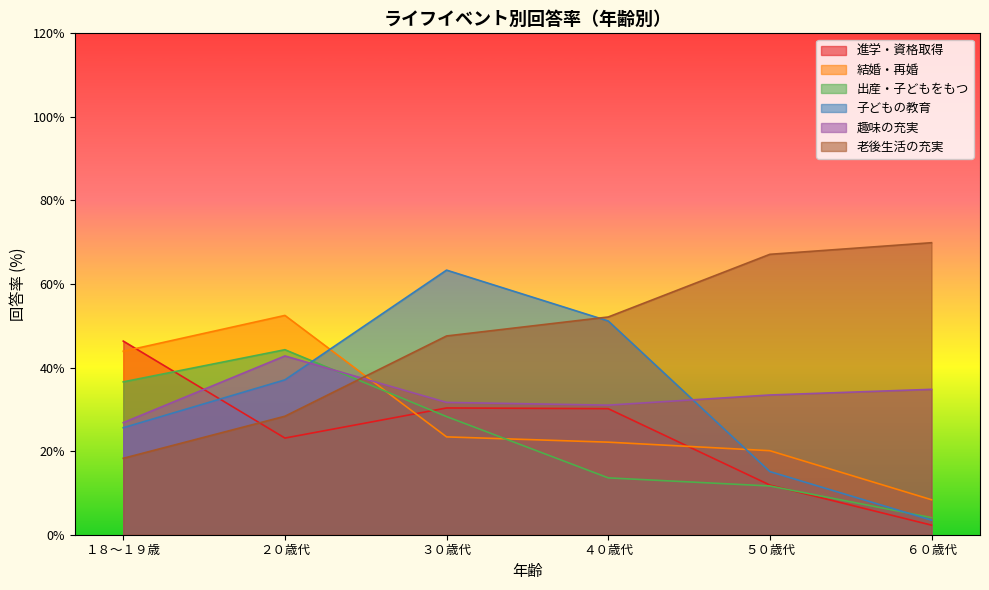

What is the label of the 1st point from the left?

１８～１９歳